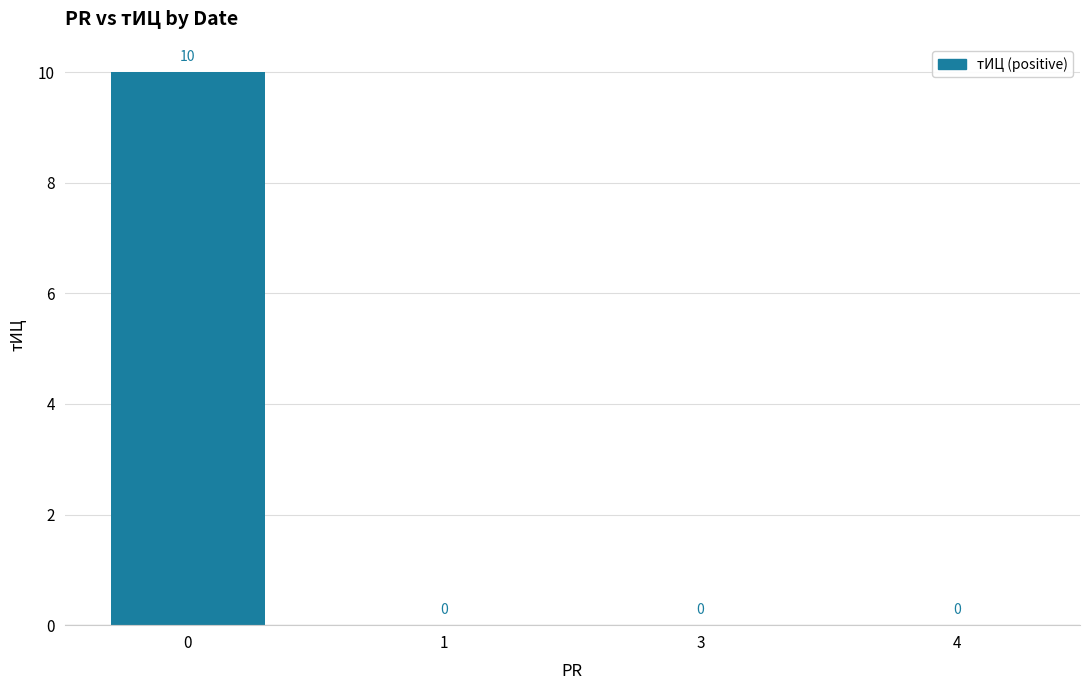

What value does the data have at 0, to the nearest 10?

10